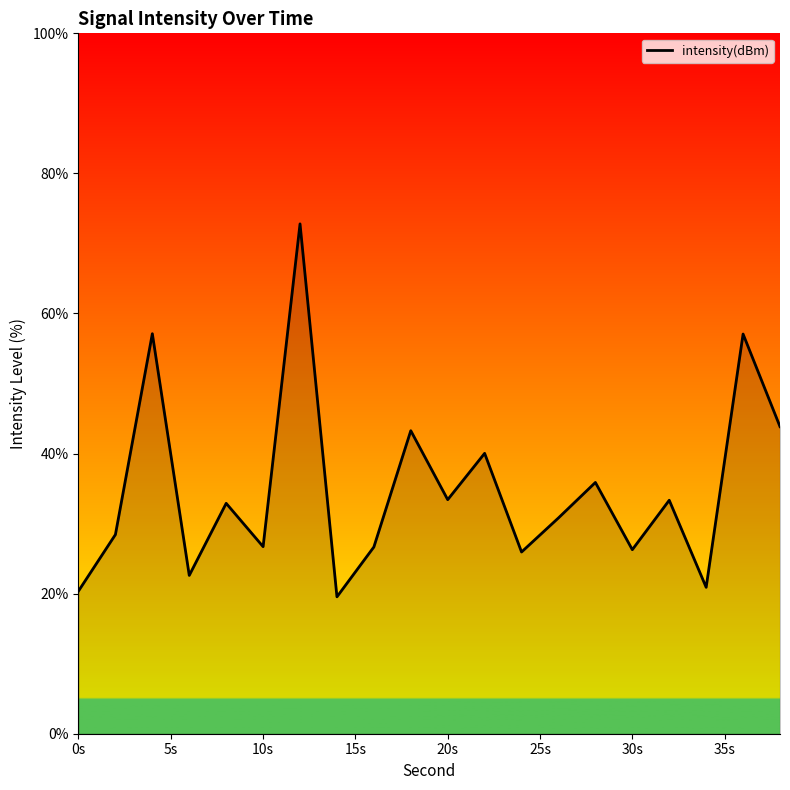

True or false: the data has more than 1 interior local peaks.

True